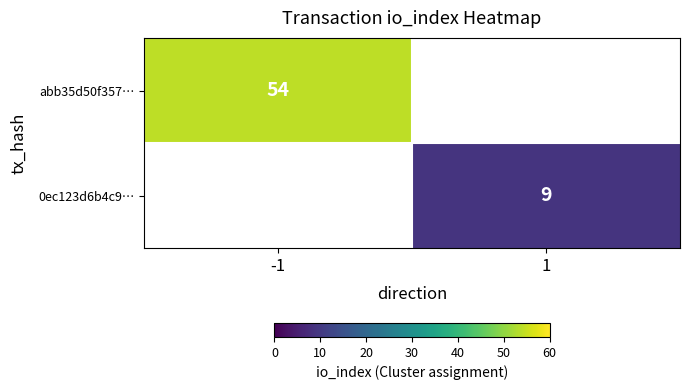

True or false: 0ec123d6b4c9… has a value of 13.3 at 1.

False